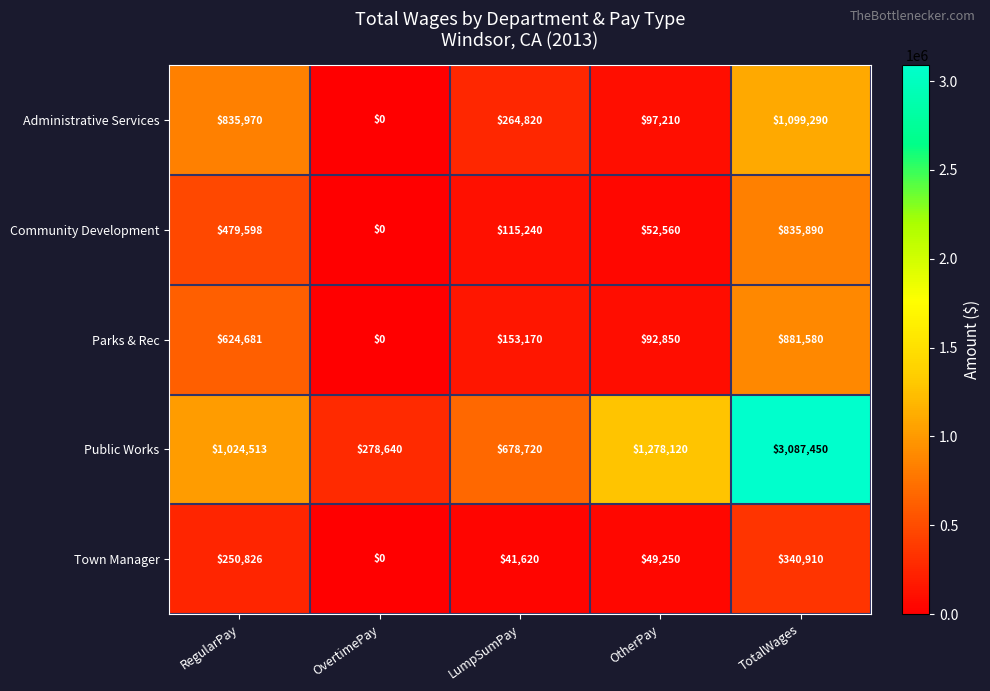

Which series has the largest total across all categories?

Public Works